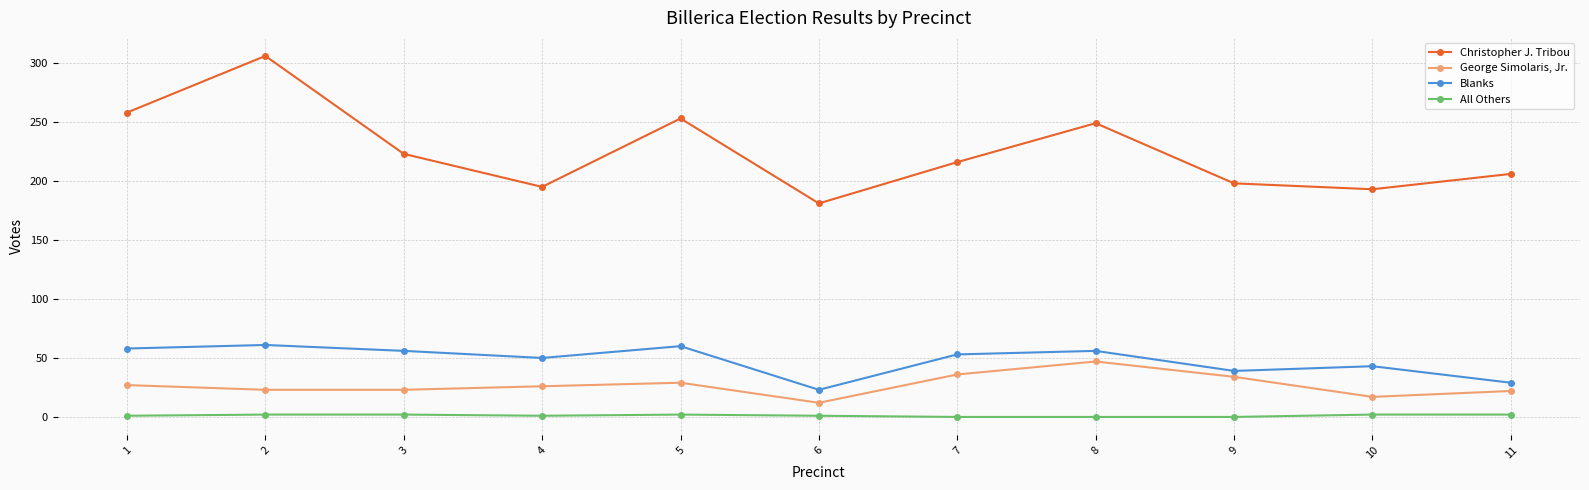

At which category does Christopher J. Tribou reach its first local valley?

4